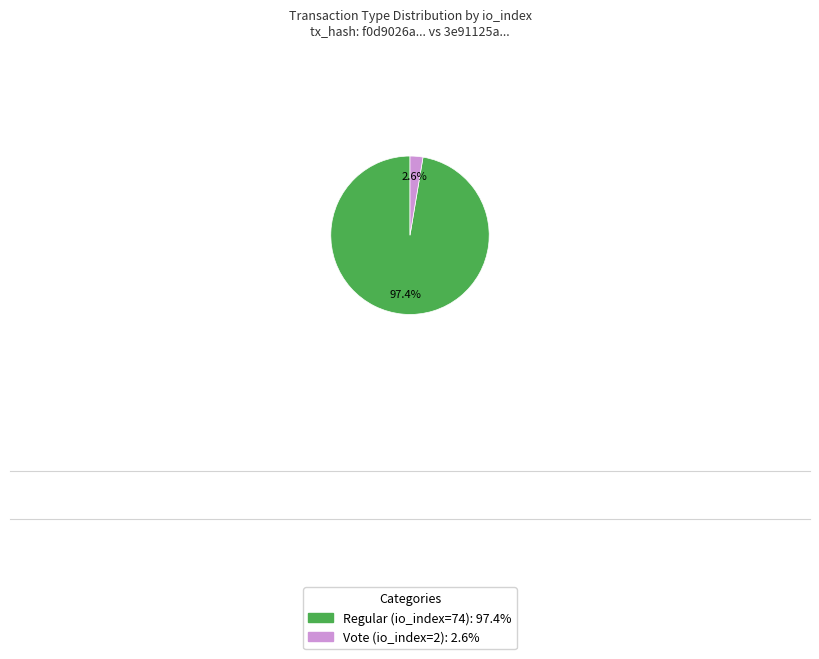

Between Vote (io_index=2): 2.6% and Regular (io_index=74): 97.4%, which is larger?

Regular (io_index=74): 97.4%